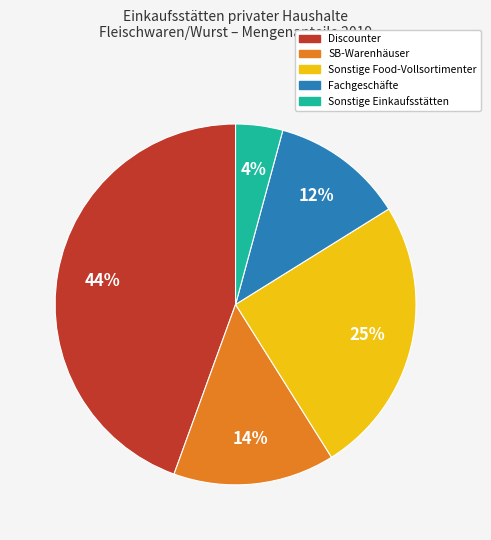

Is there any slice that represents more than half of the pie?

No